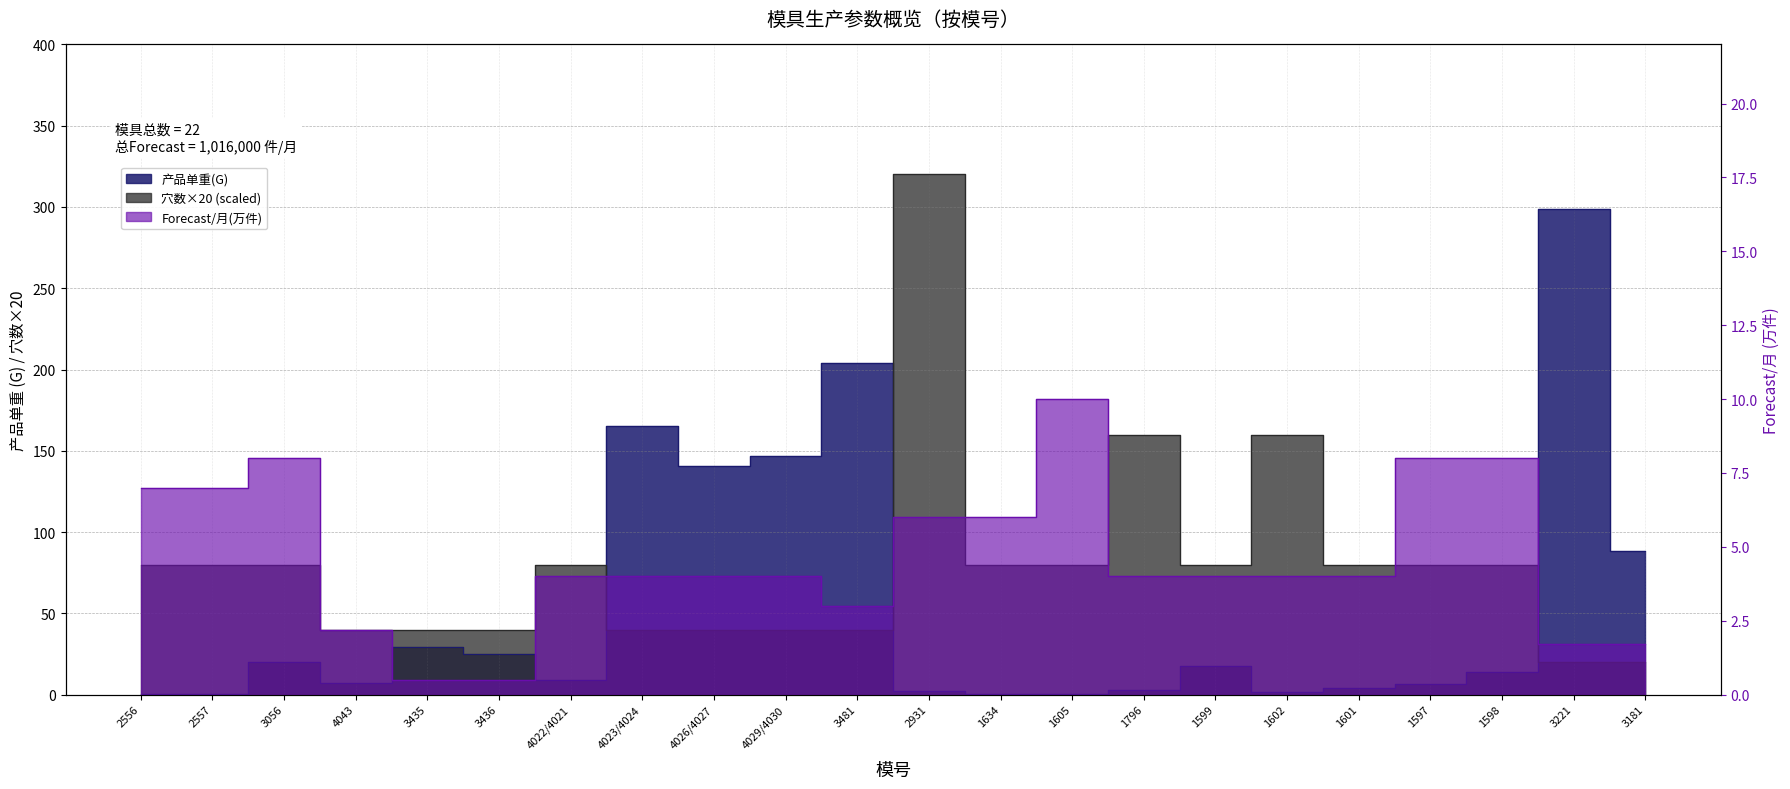

How many times do 产品单重(G) and Forecast/月(万) cross each other?

7